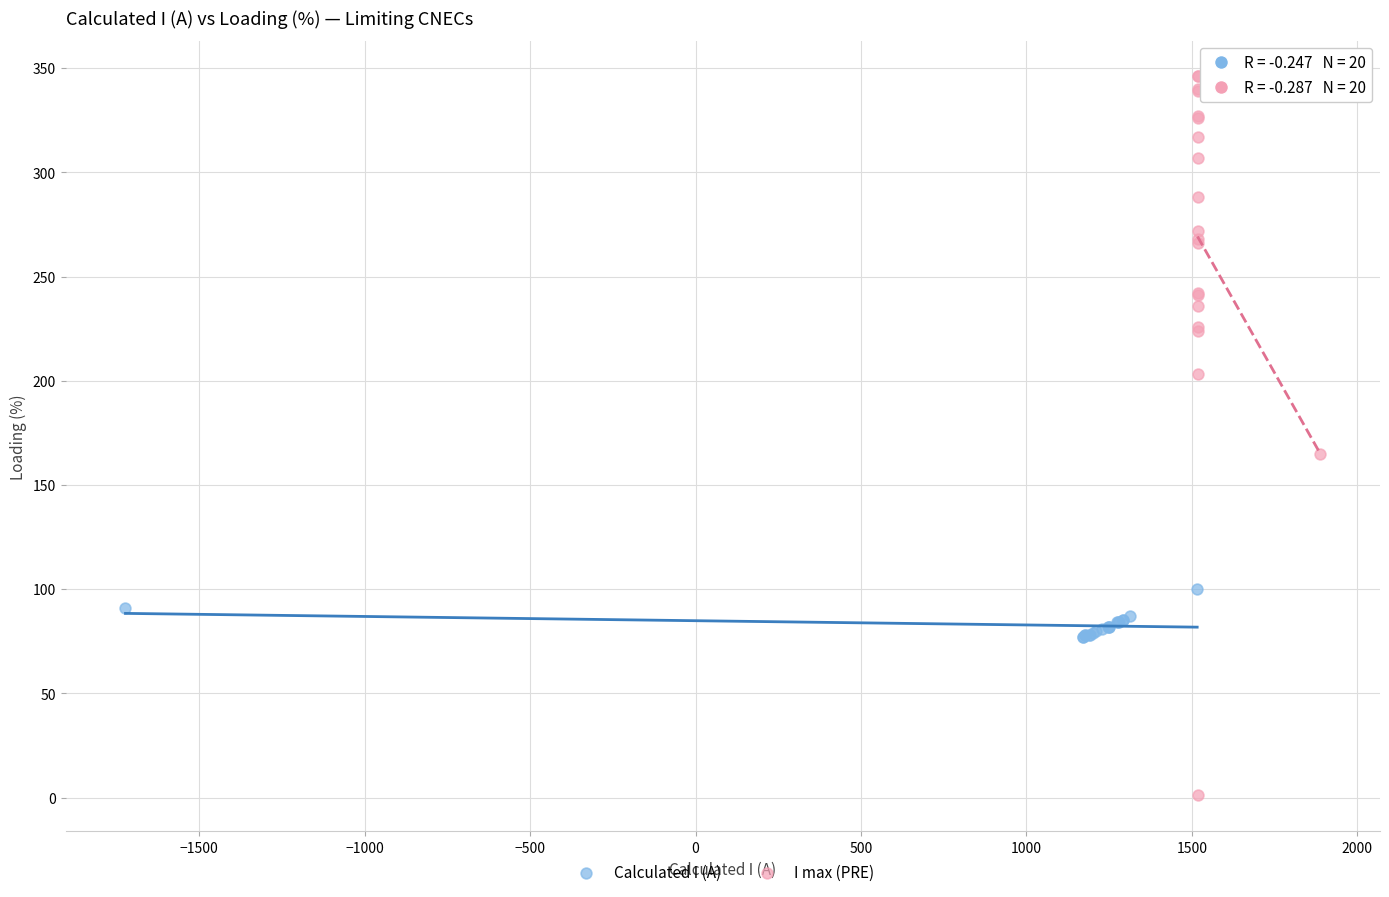

Which series contains the highest Y value?

I max (PRE)